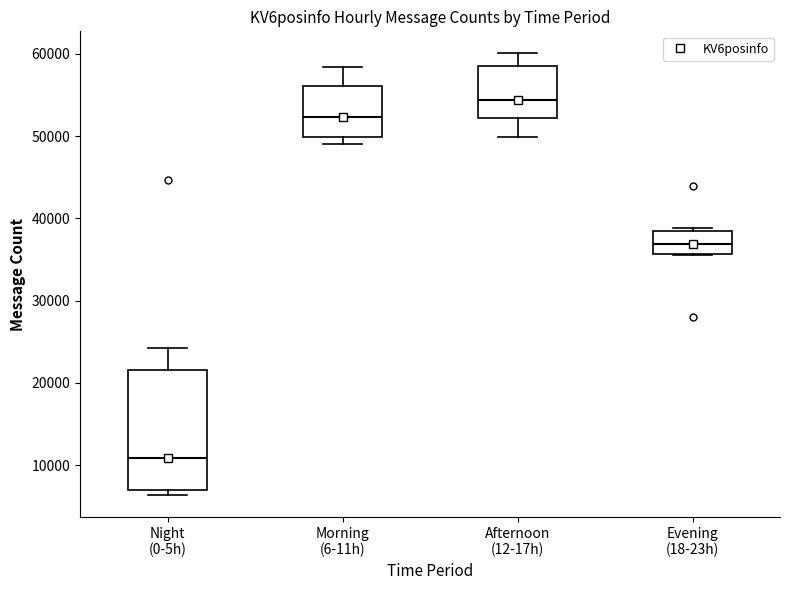

Where is the lower edge of the box for Evening (18-23h) on the y-axis? The values are not printed on the chart, so give them approximately, as read against the axis.

36000